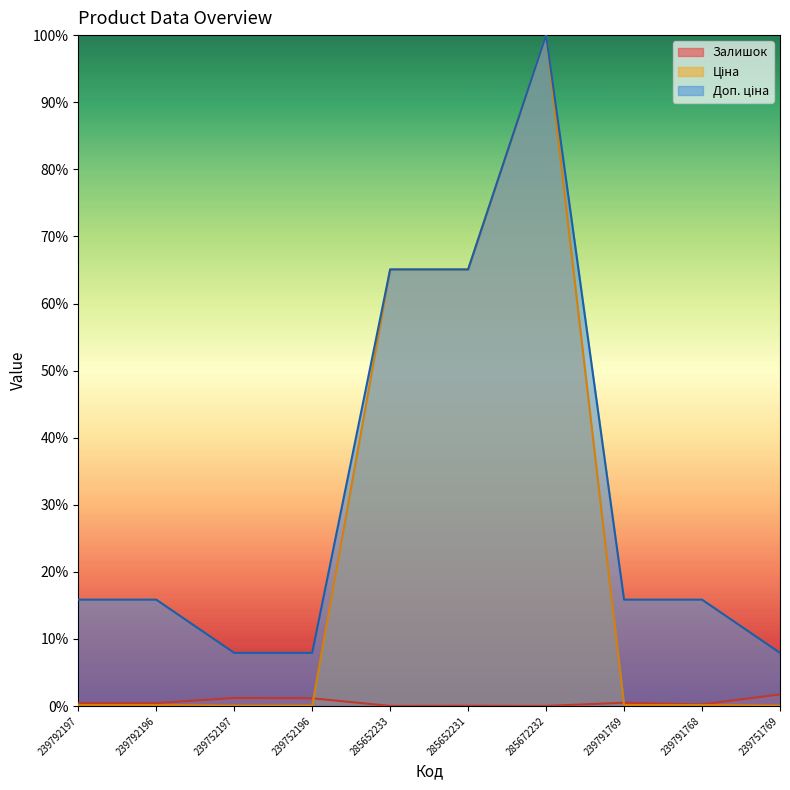

At which category does the chart reach its minimum across all series?

285672232